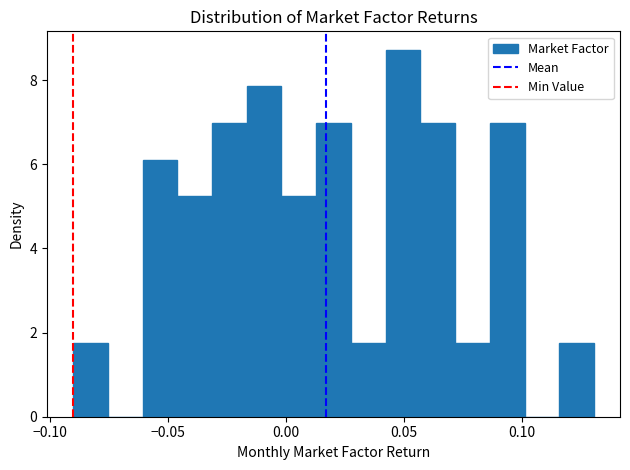

Around what value on the x-axis is the tallest bar? Give the approximate position of its centre, as read against the axis.

0.050